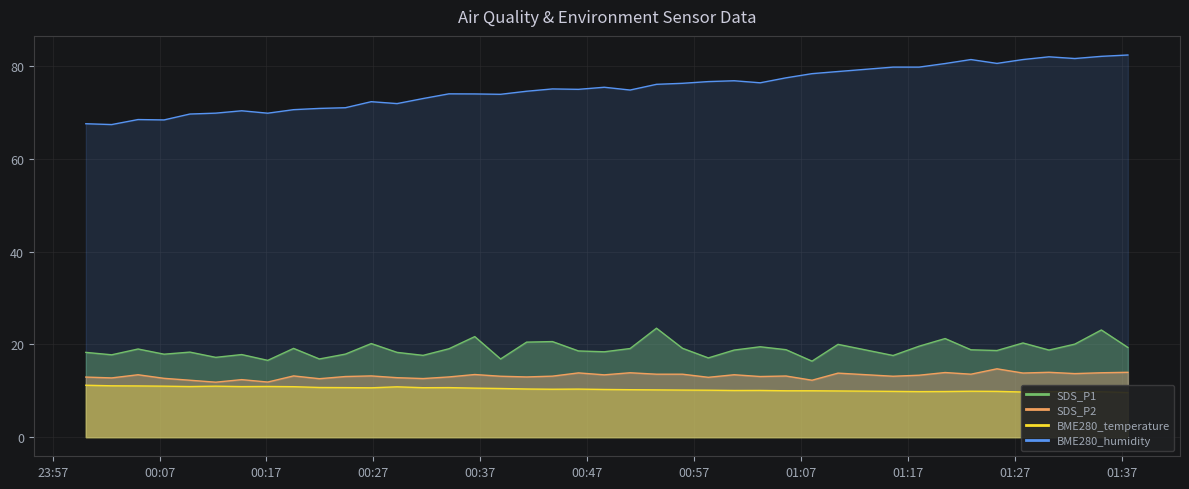

What is the average value of the BME280_temperature series?

10.4